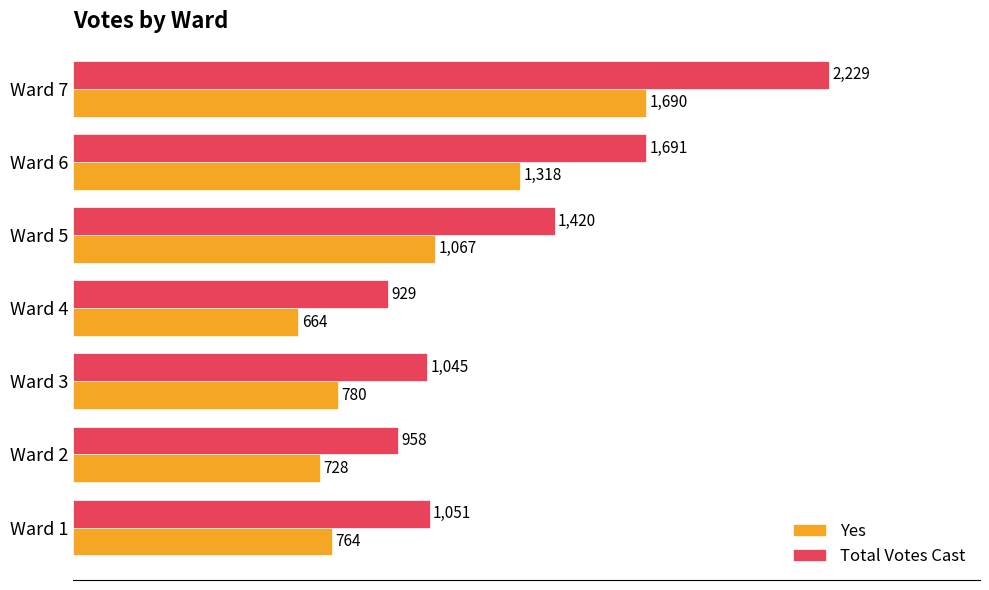

The Yes series shows 754 at Ward 7. True or false?

False